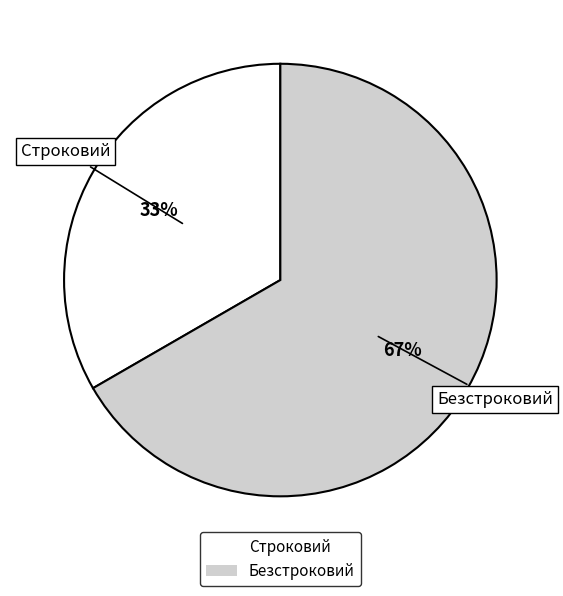

Combined, do Строковий and Безстроковий account for over 50%?

Yes